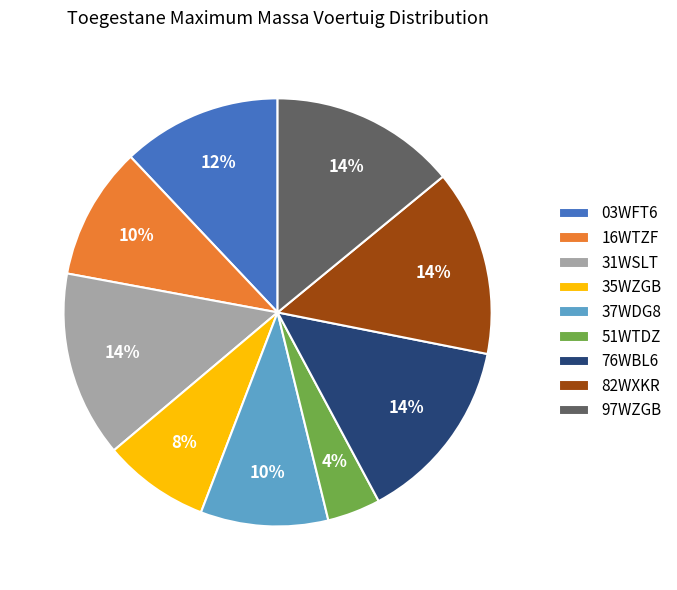

Is there a majority slice in this chart?

No